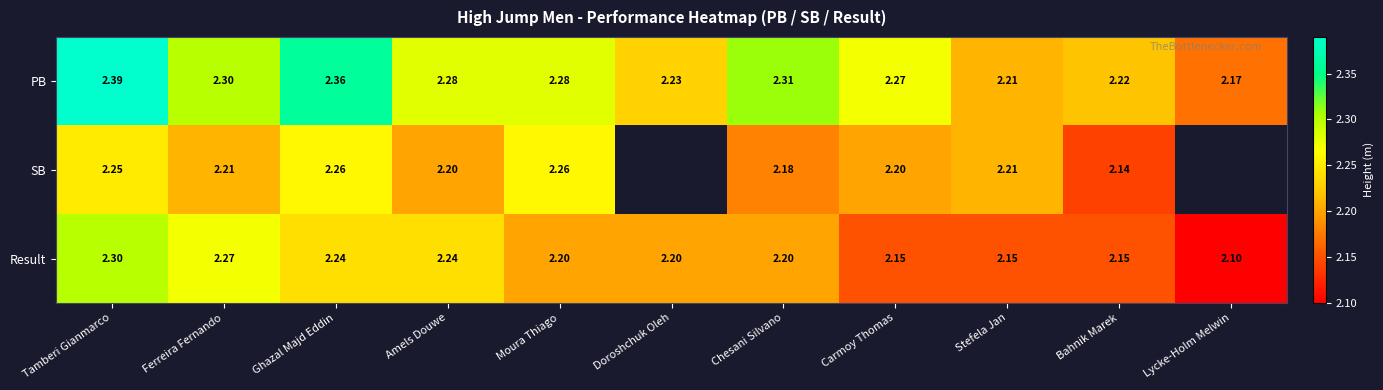

How many Result values are between 2 and 3?

11